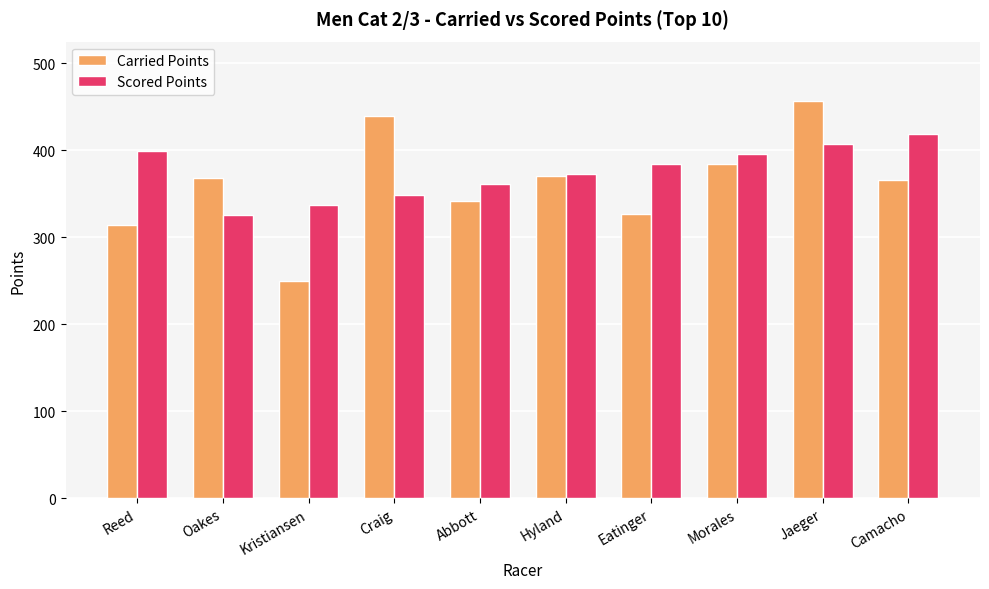

What are all the series names shown in the legend?

Carried Points, Scored Points